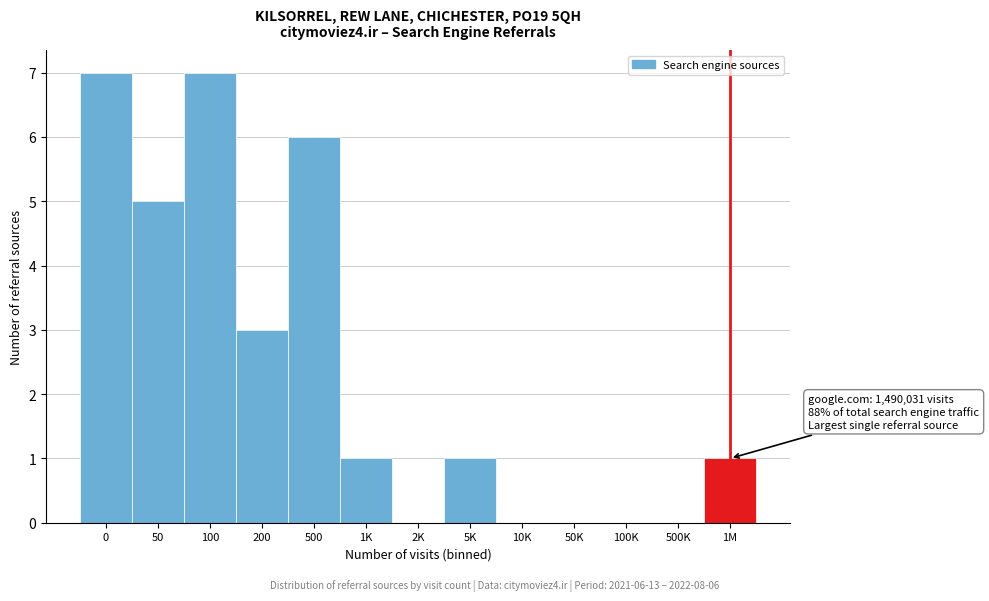

Reading left to right, list all the values displayed in this chart.

0=7	50=5	100=7	200=3	500=6	1K=1	2K=0	5K=1	10K=0	50K=0	100K=0	500K=0	1M=1